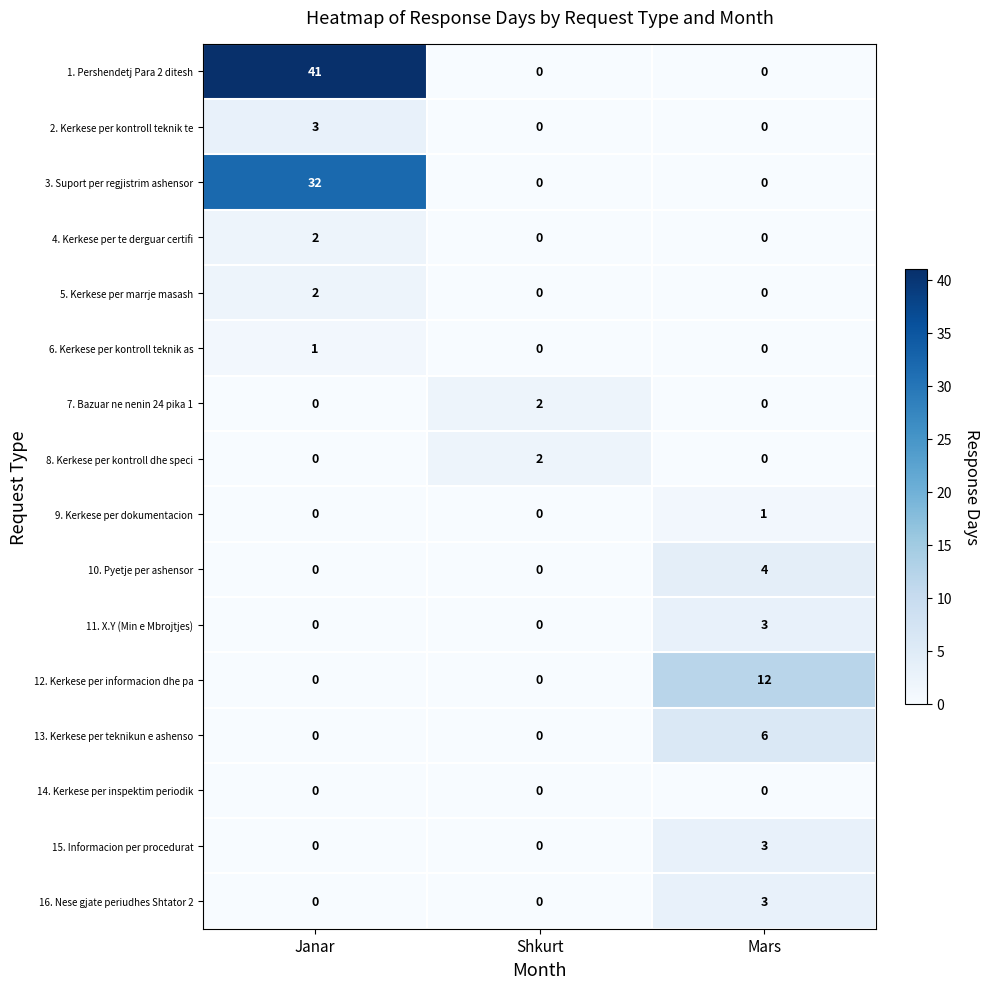

Which label corresponds to the largest value in the chart?

Janar